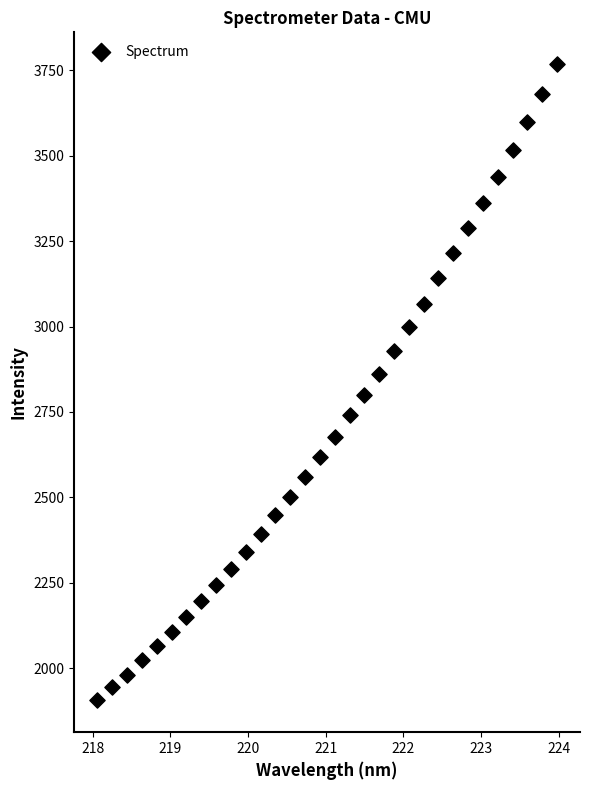

What is the range of Y values (max minus min)?

1863.1